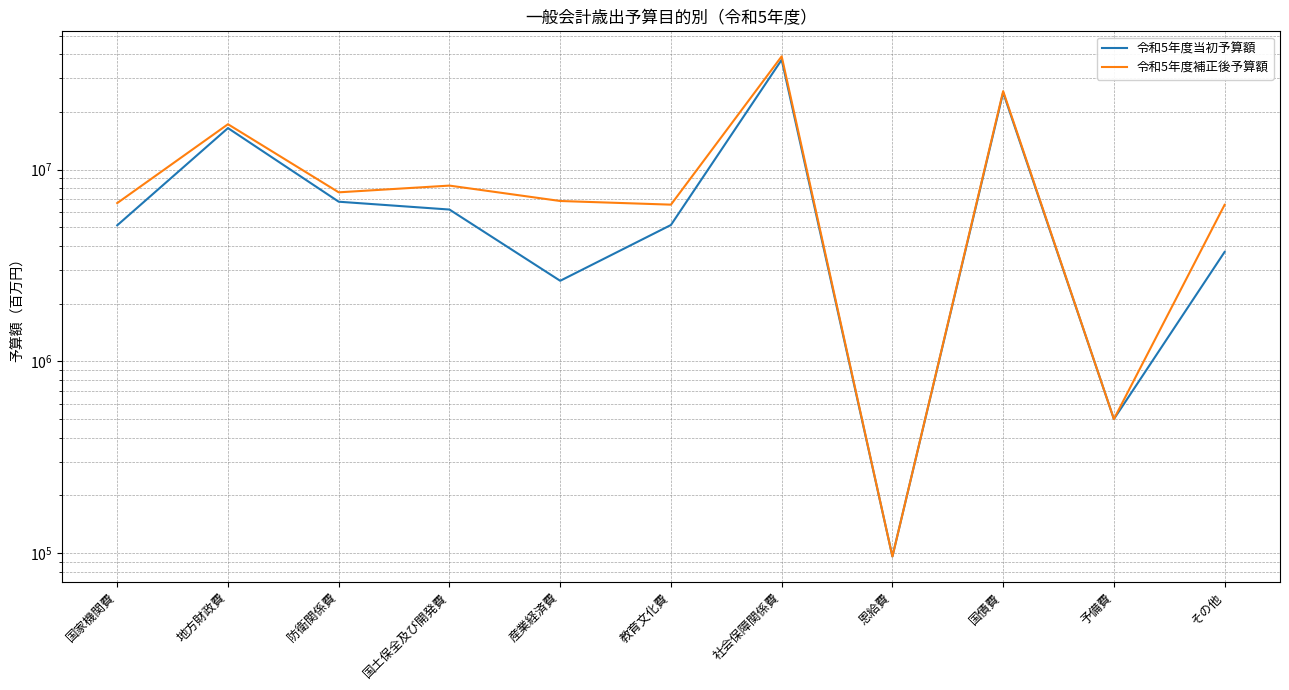

True or false: 令和5年度当初予算額 has a value of 16474893 at 地方財政費.

True